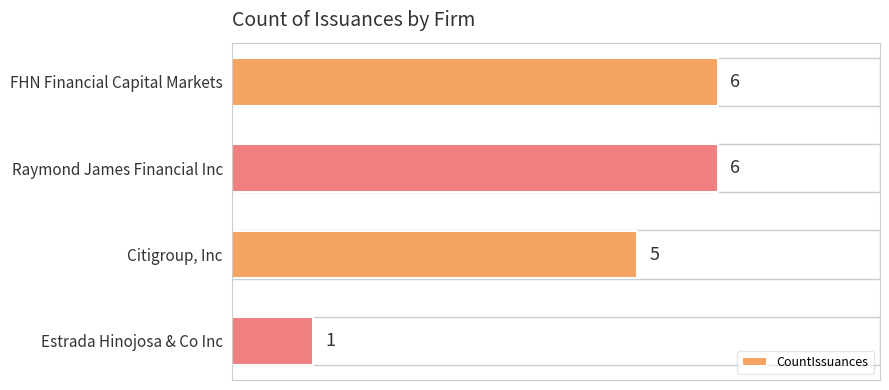

How many values are between 5 and 6?

3